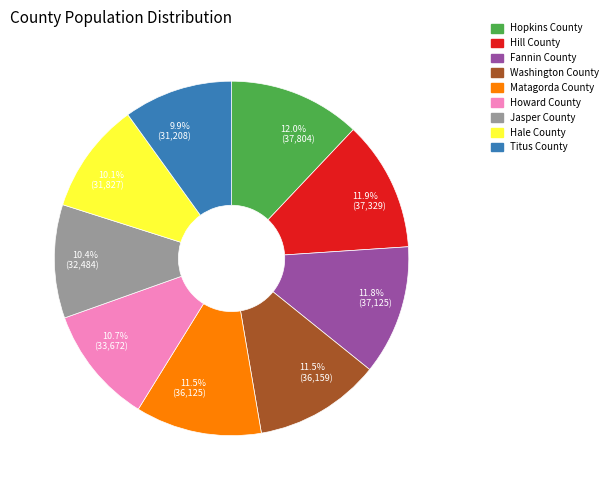

Is the sum of Hopkins County and Titus County greater than half?

No